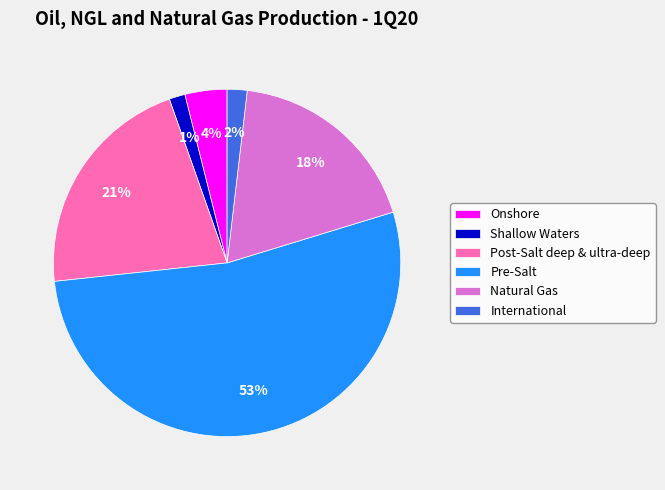

Is it true that Pre-Salt is 53% of the pie?

True